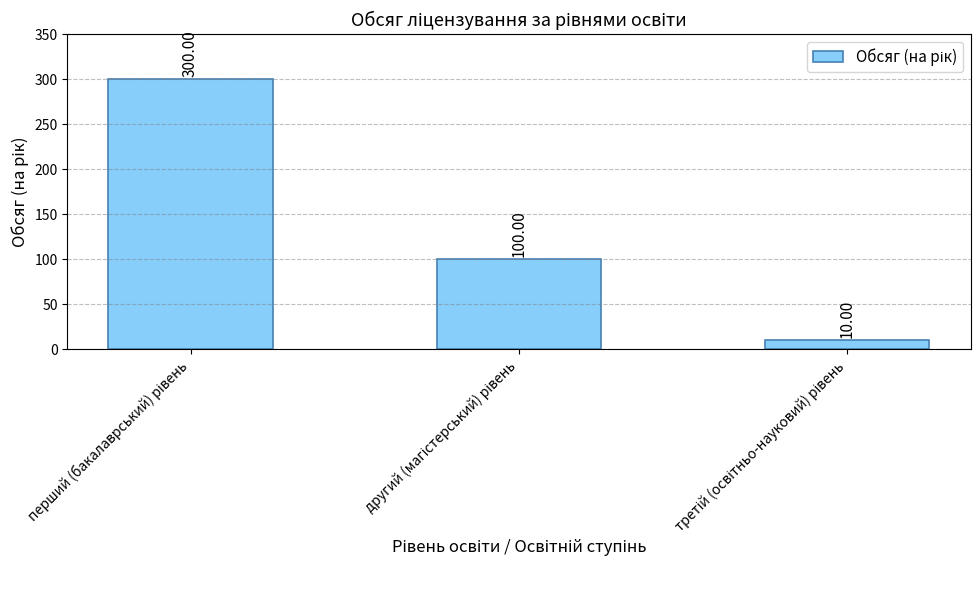

What is the sum of all values?

410